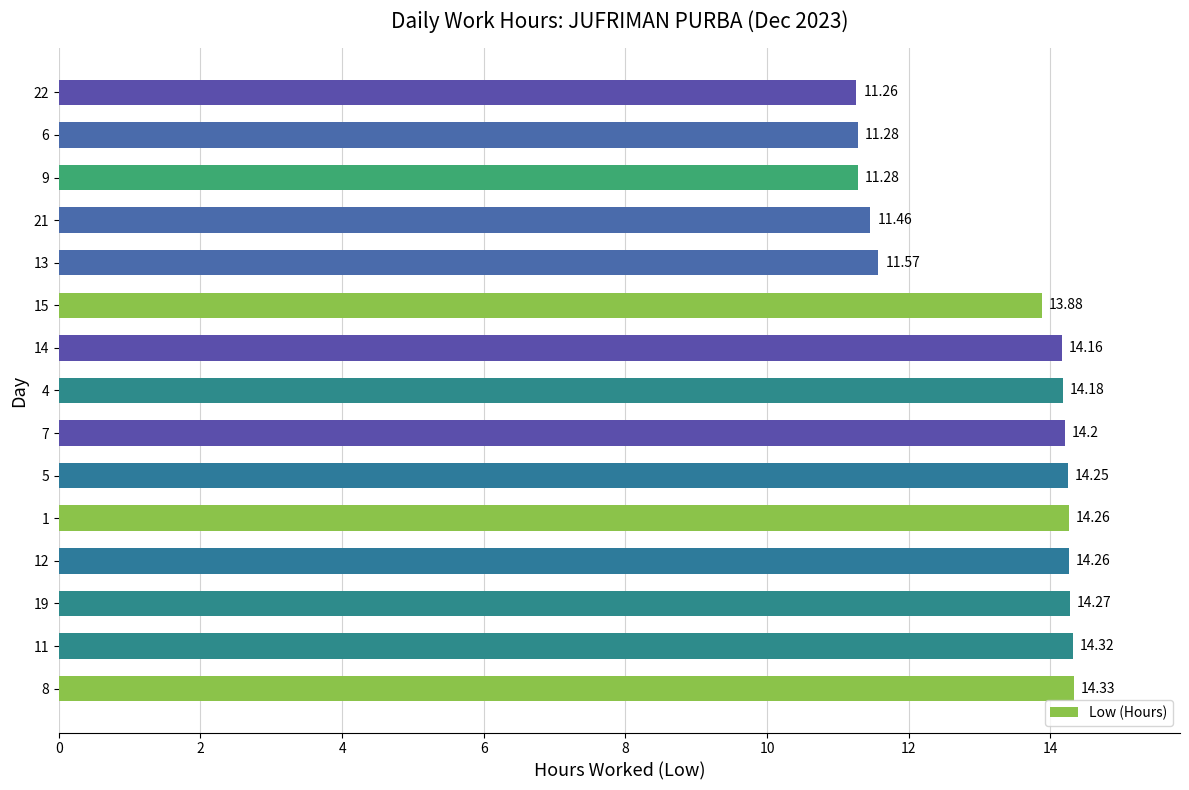

The chart shows a value of 14.2 at 14. True or false?

True